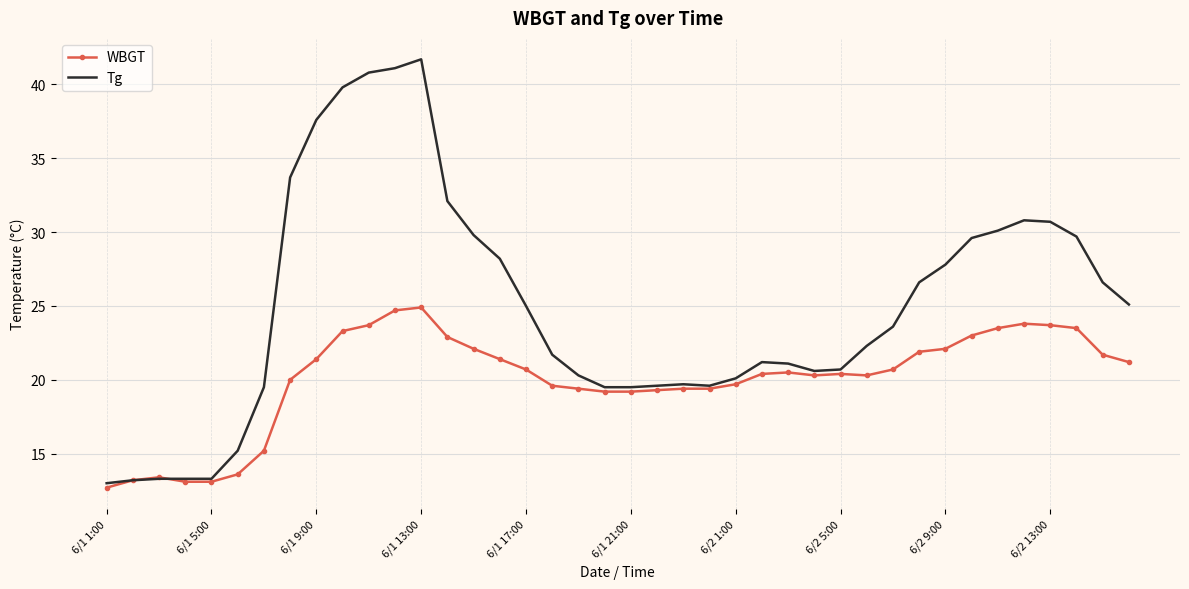

List the series in order of their overall mean, highest first.

Tg, WBGT